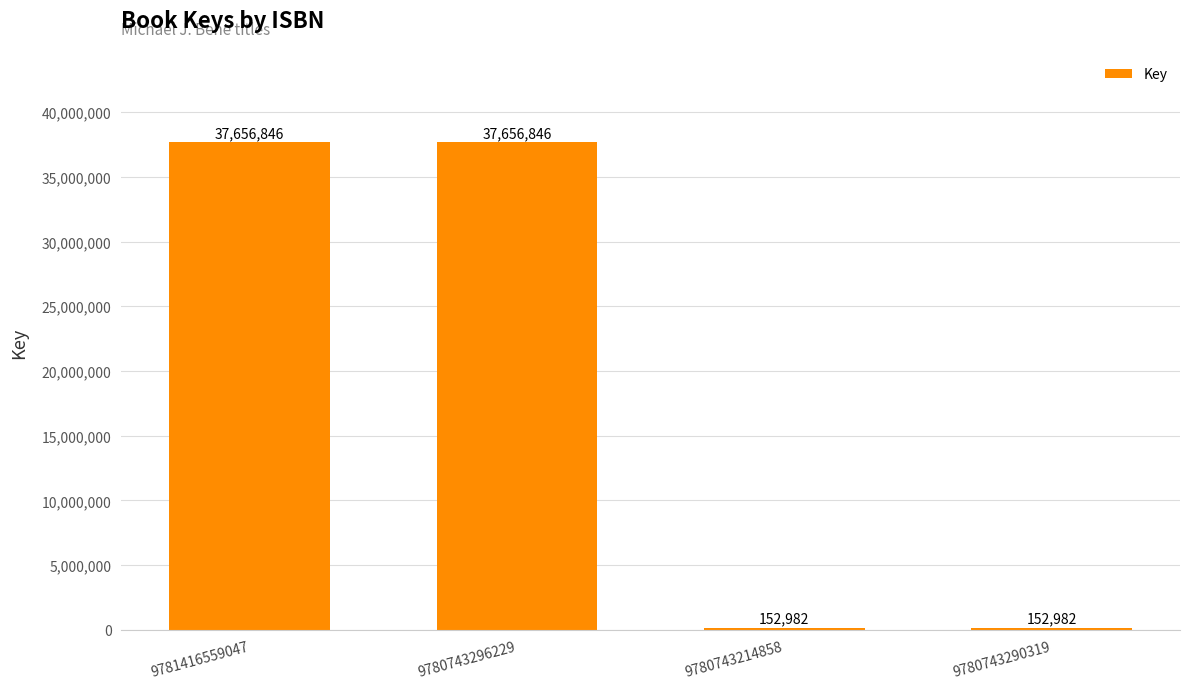

Count the values in the range 152982 to 37656846.

4